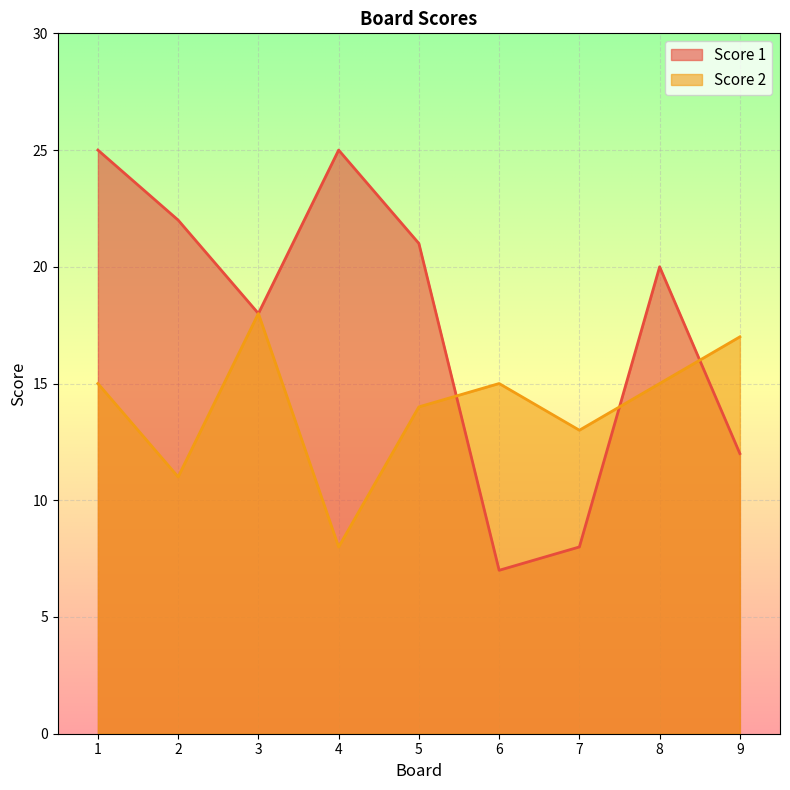

How many interior local valleys does the Score 1 series have?

2